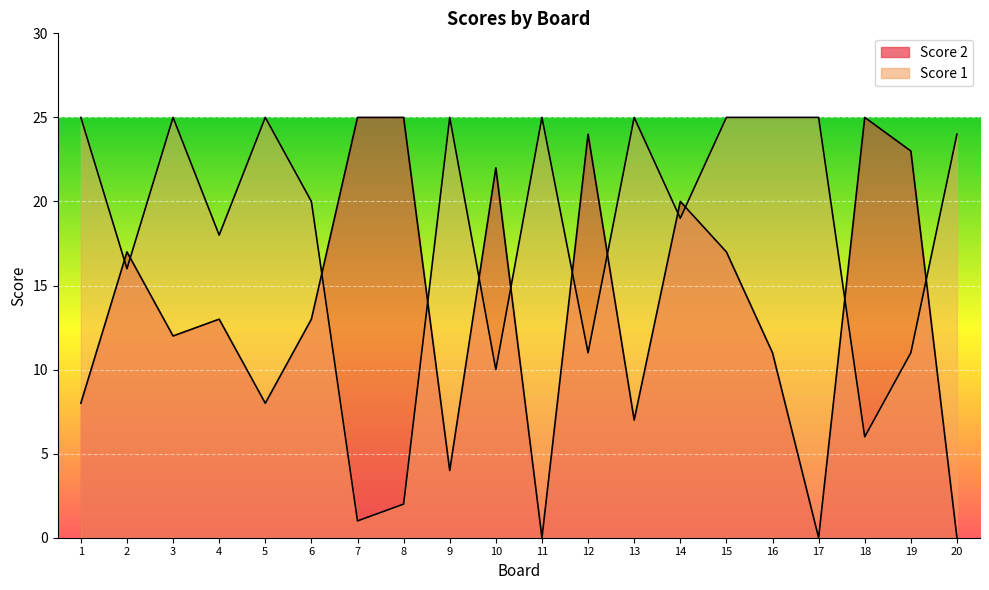

What value does the Score 1 series have at 14, to the nearest 5?

20